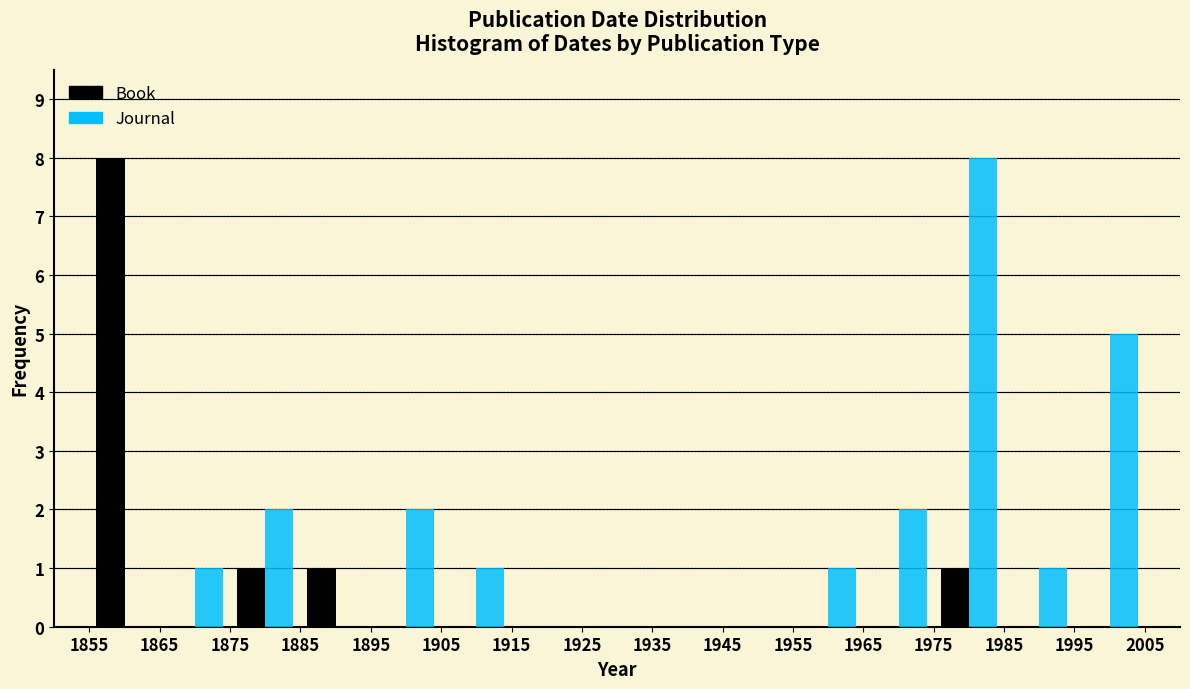

What is the height of the Book bar covering 1885 to 1895 on the x-axis? The values are not printed on the chart, so give them approximately, as read against the axis.

1